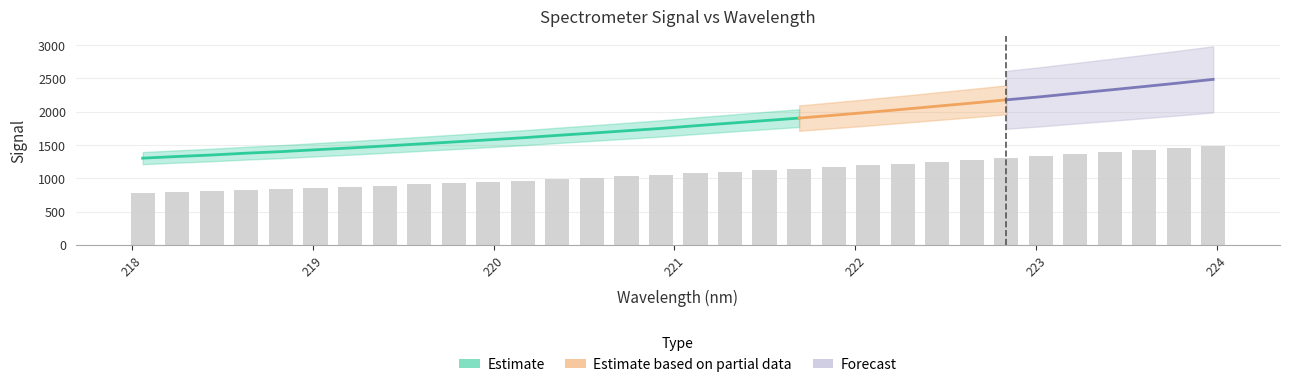

Approximately how many times larger is the value at 224 compared to 221?

1.4